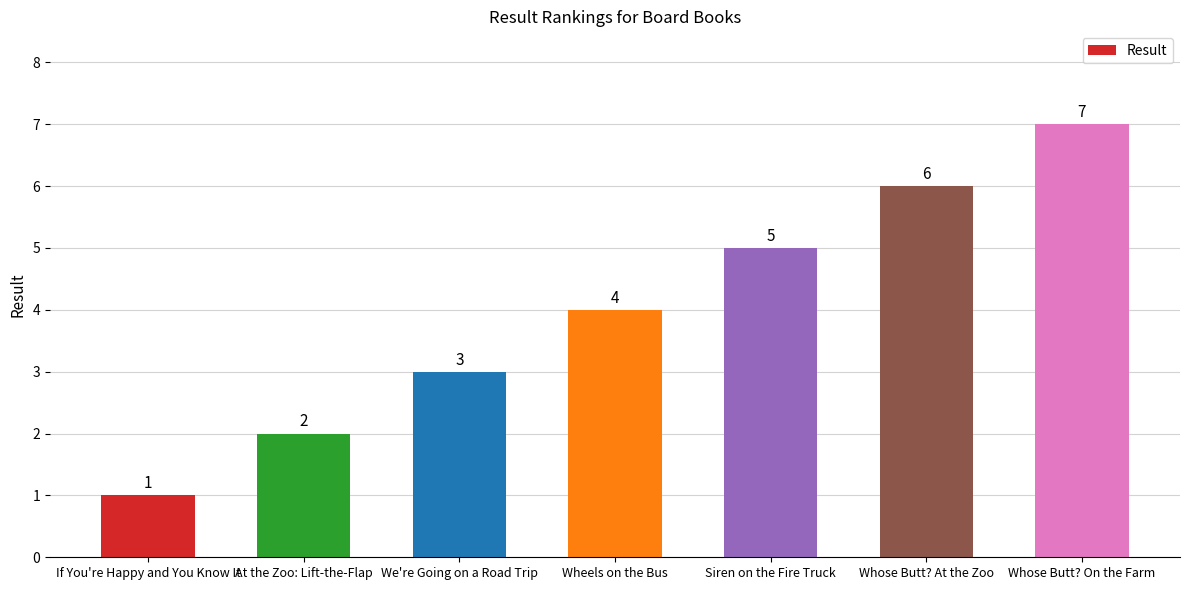

At which category does the chart reach its peak across all series?

Whose Butt? On the Farm